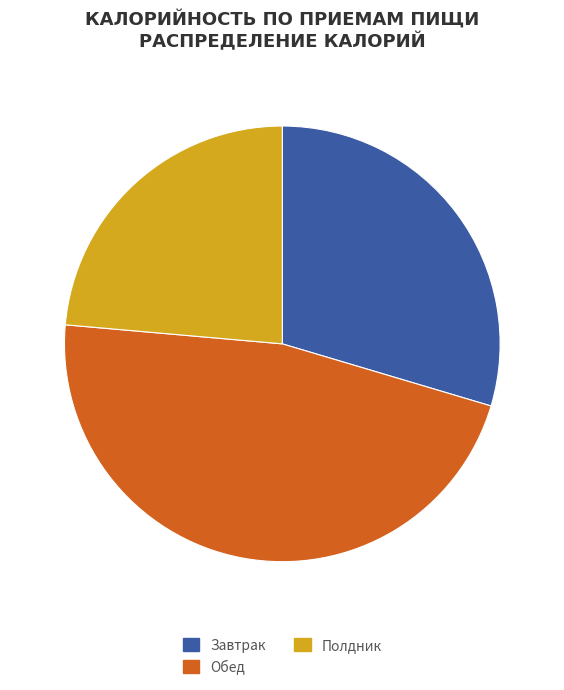

The Обед slice represents 47% of the pie. True or false?

True